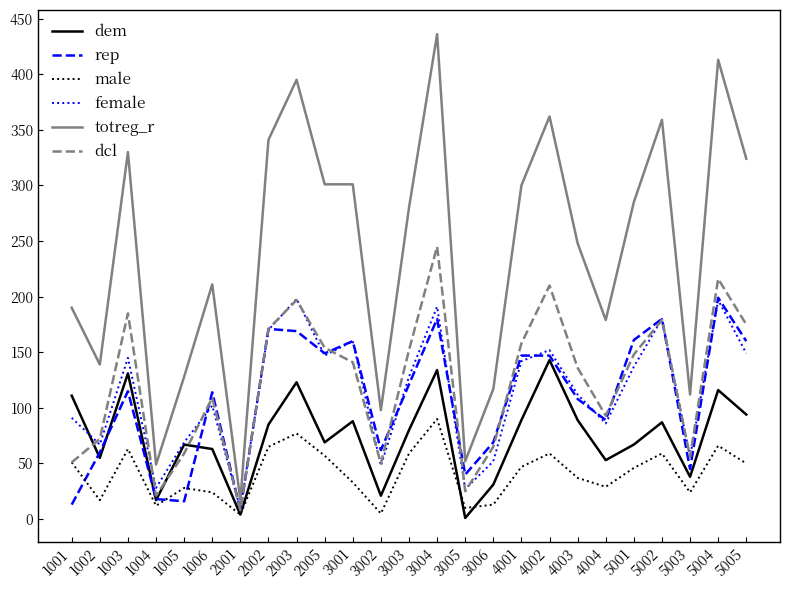

In dem, how many points are higher than both neighbors (excluding endpoints)?

8